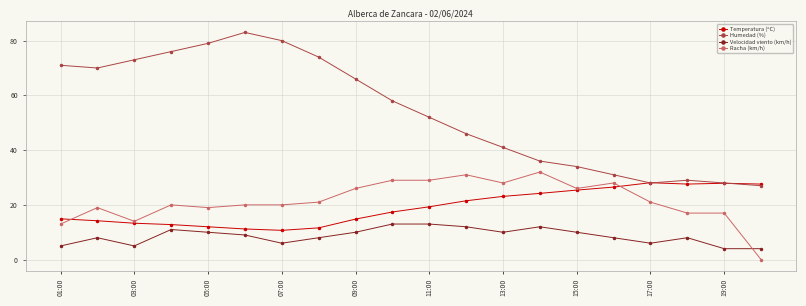

True or false: Temperatura (ºC) and Velocidad viento (km/h) intersect in this chart.

False